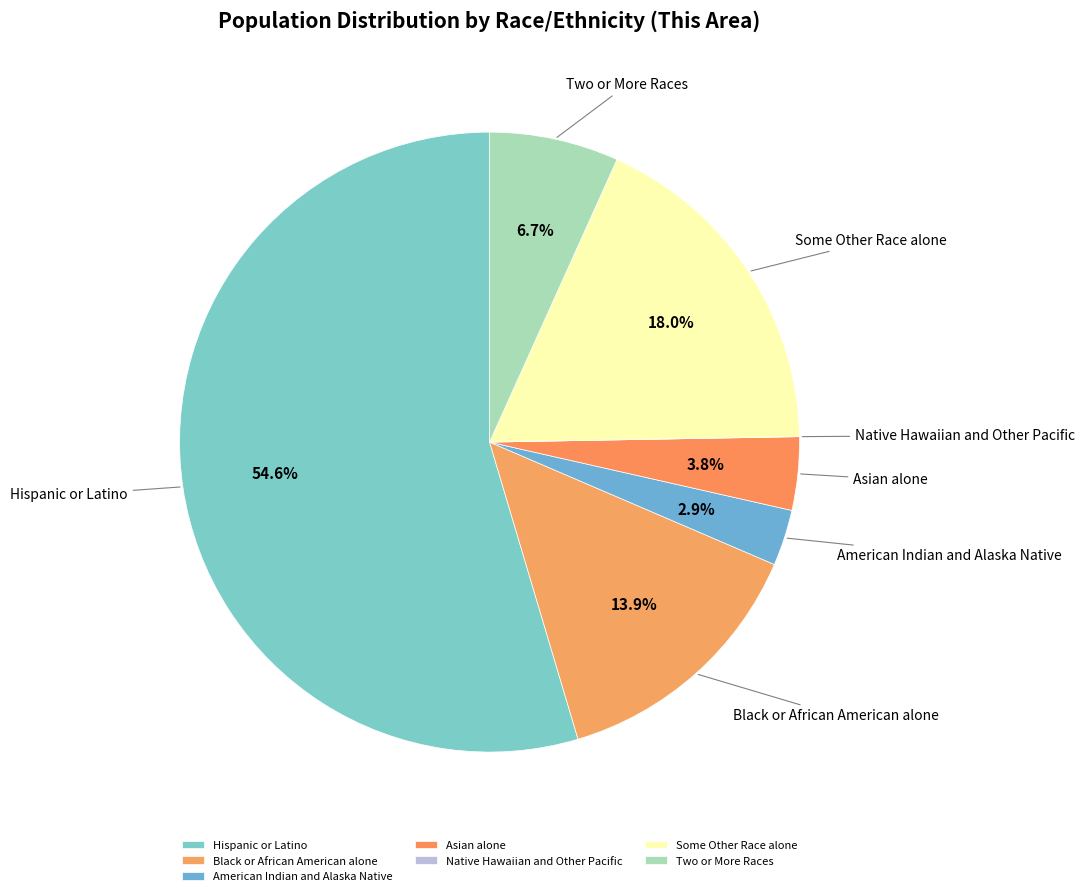

Combined, do Asian alone and Some Other Race alone account for over 50%?

No